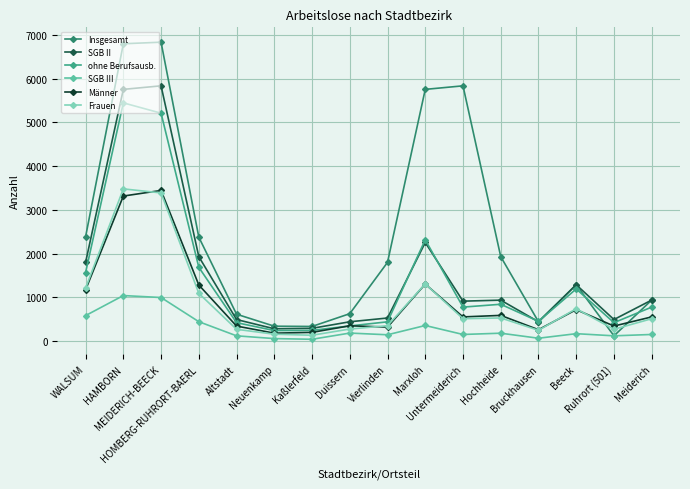

What is the average value of the SGB III series?

302